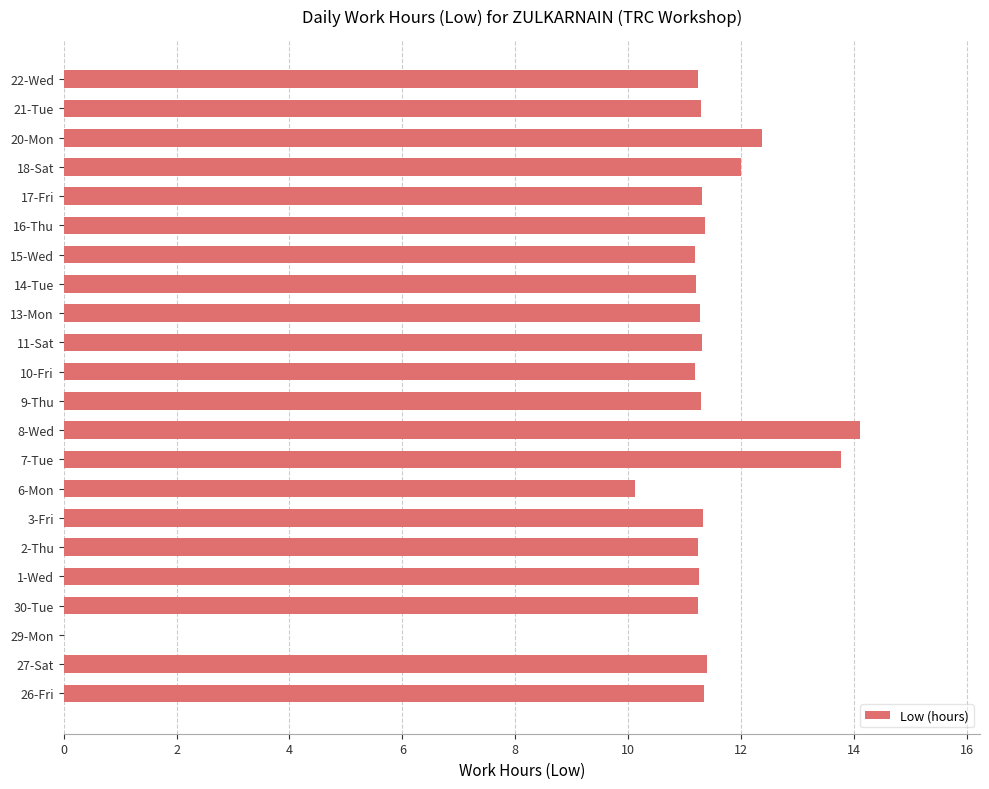

Is it true that the value at 21-Tue is 11.3?

True